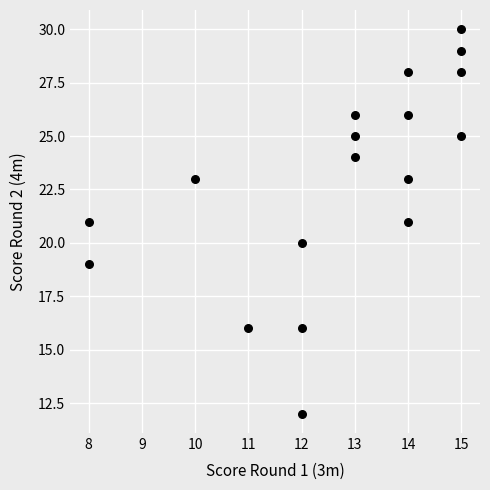

What is the range of Y values (max minus min)?

18